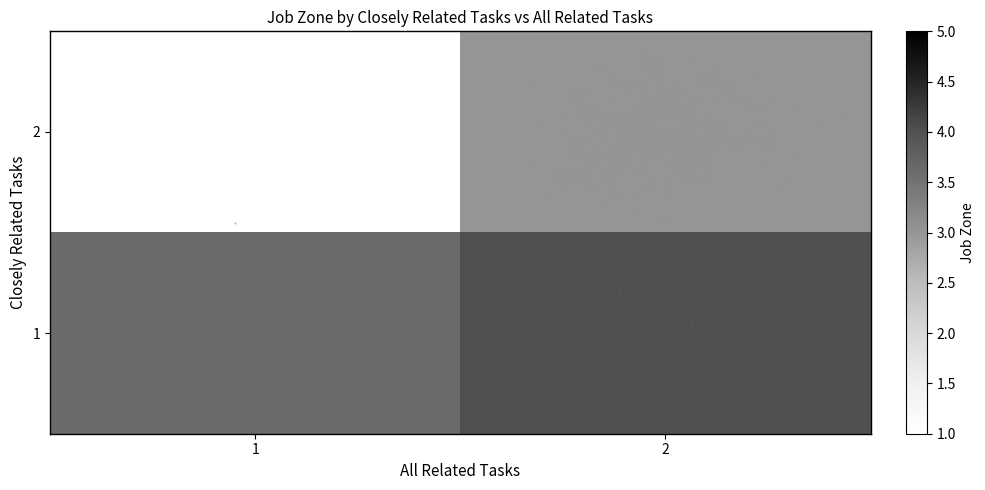

List the series in order of their overall mean, highest first.

2, 1